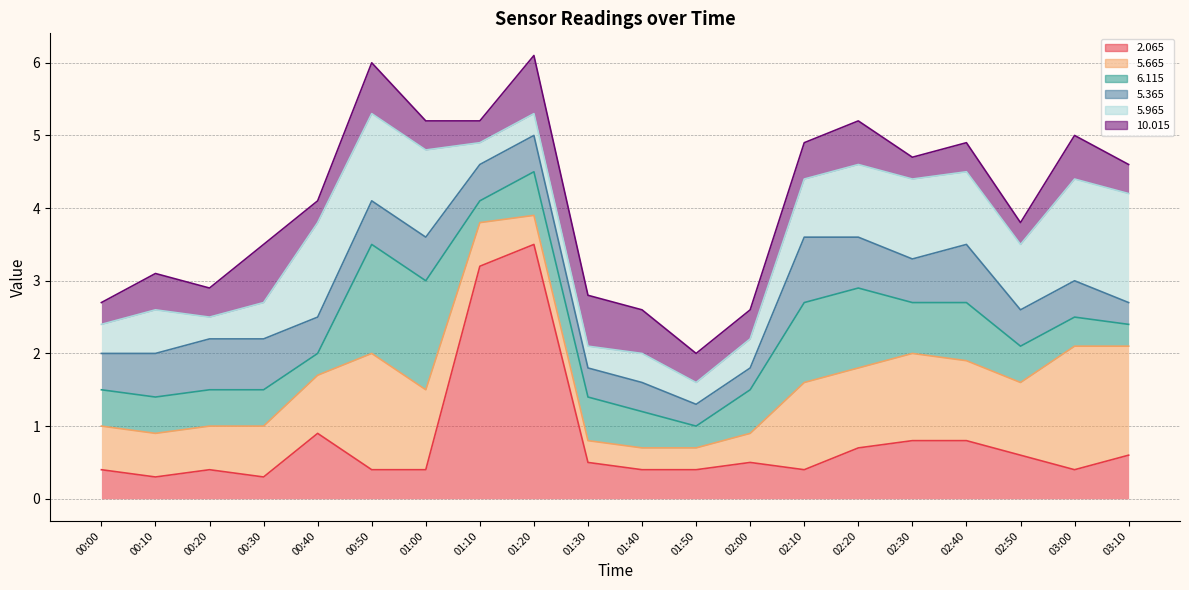

Is it true that   6.115 equals 1.5 at 00:50?

True